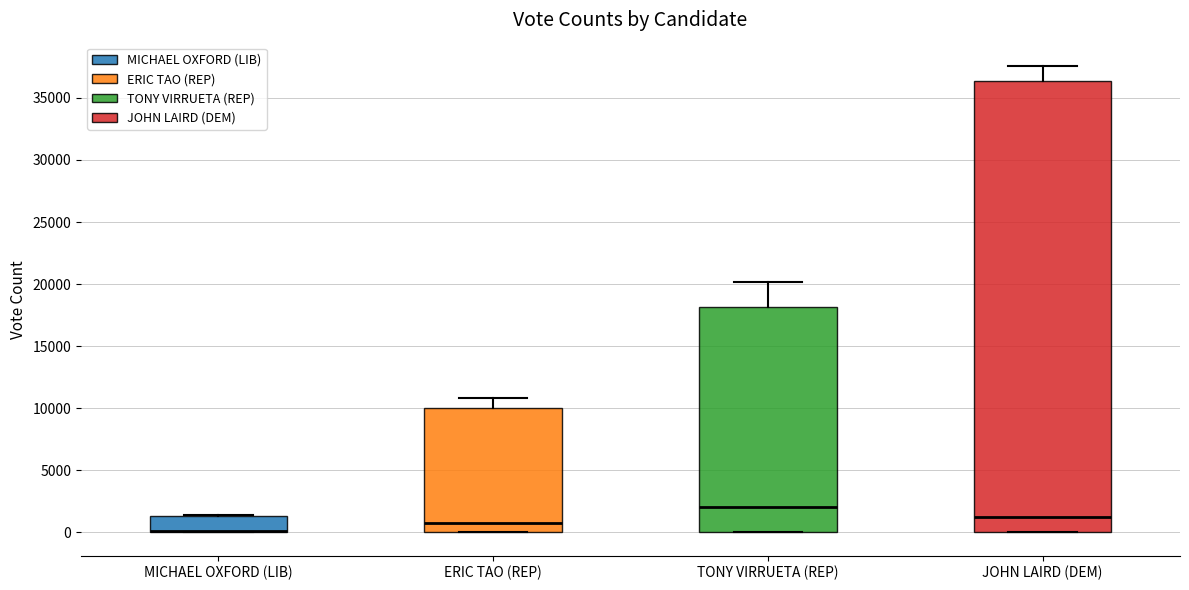

Reading left to right, transcribe this box plot: for each box, give where its median line is, the range the box spans, and where its two whiskers end, as read against the y-axis. The values are not printed on the chart, so give them approximately, as read against the axis.

MICHAEL OXFORD (LIB): median 0 (drawn on the box's lower edge), box 0 to 1500, whiskers 0 to 1500
ERIC TAO (REP): median 1000, box 0 to 10000, whiskers 0 to 11000
TONY VIRRUETA (REP): median 2000, box 0 to 18000, whiskers 0 to 20000
JOHN LAIRD (DEM): median 1000, box 0 to 36500, whiskers 0 to 37500